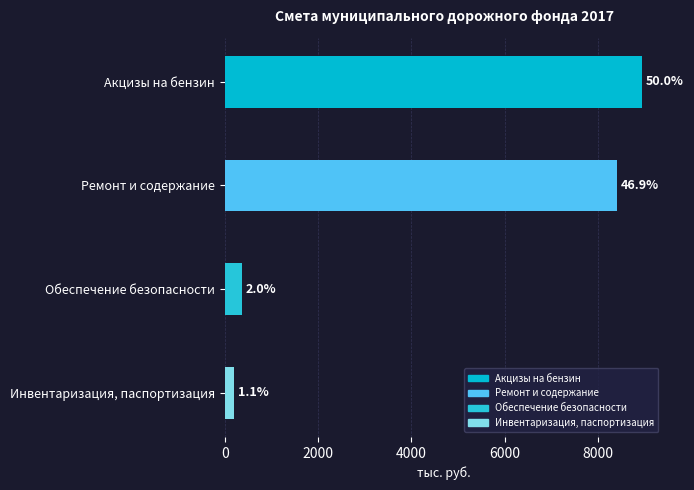

What is the label of the 4th bar from the left?

Инвентаризация, паспортизация